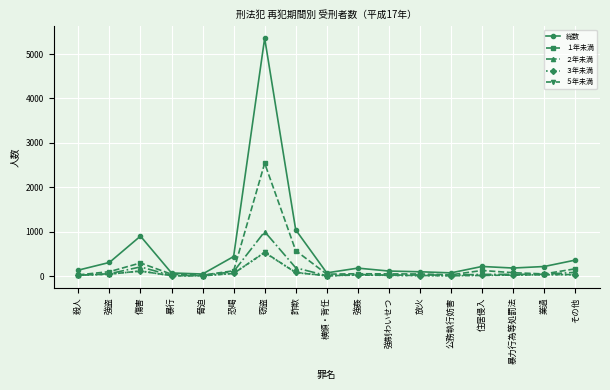

At which label is １年未満 closest to 1280?

詐欺